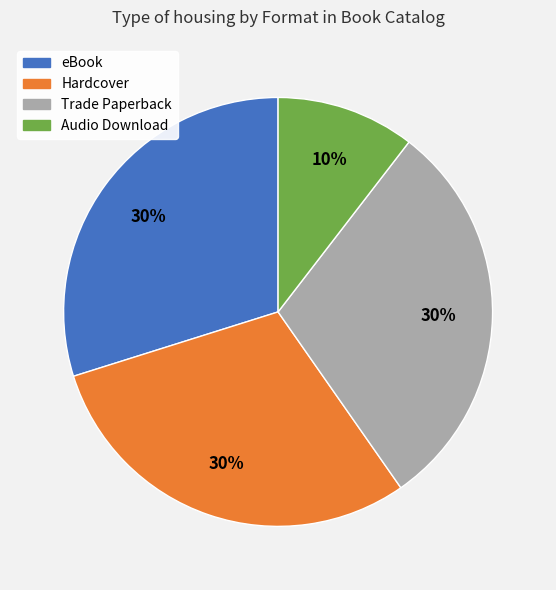

To the nearest percent, what is the average slice percentage?

25%